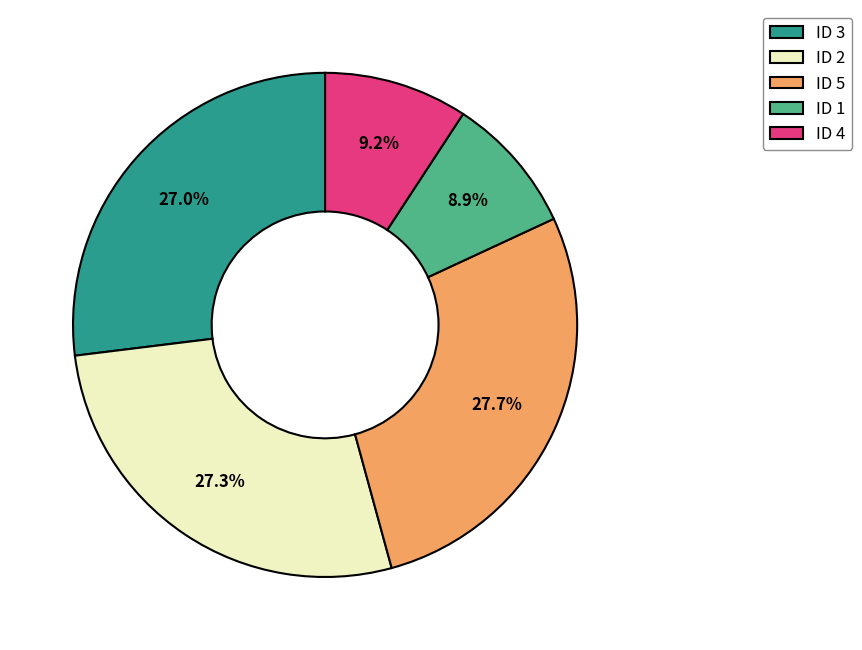

What is the total percentage of ID 3 and ID 5?

54.6%